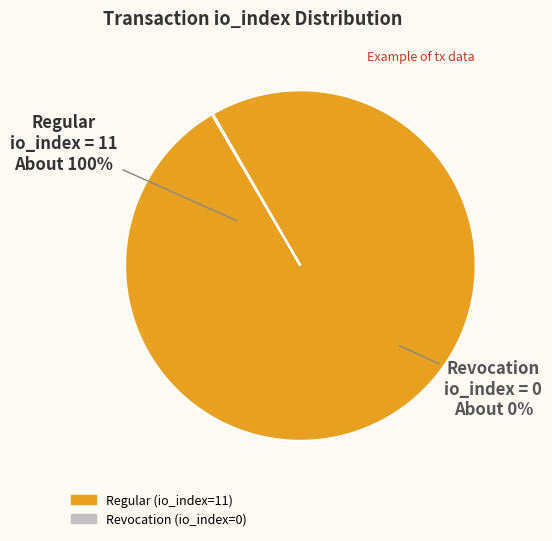

To the nearest percent, what is the combined percentage of Revocation (io_index=0) and Regular (io_index=11)?

100%